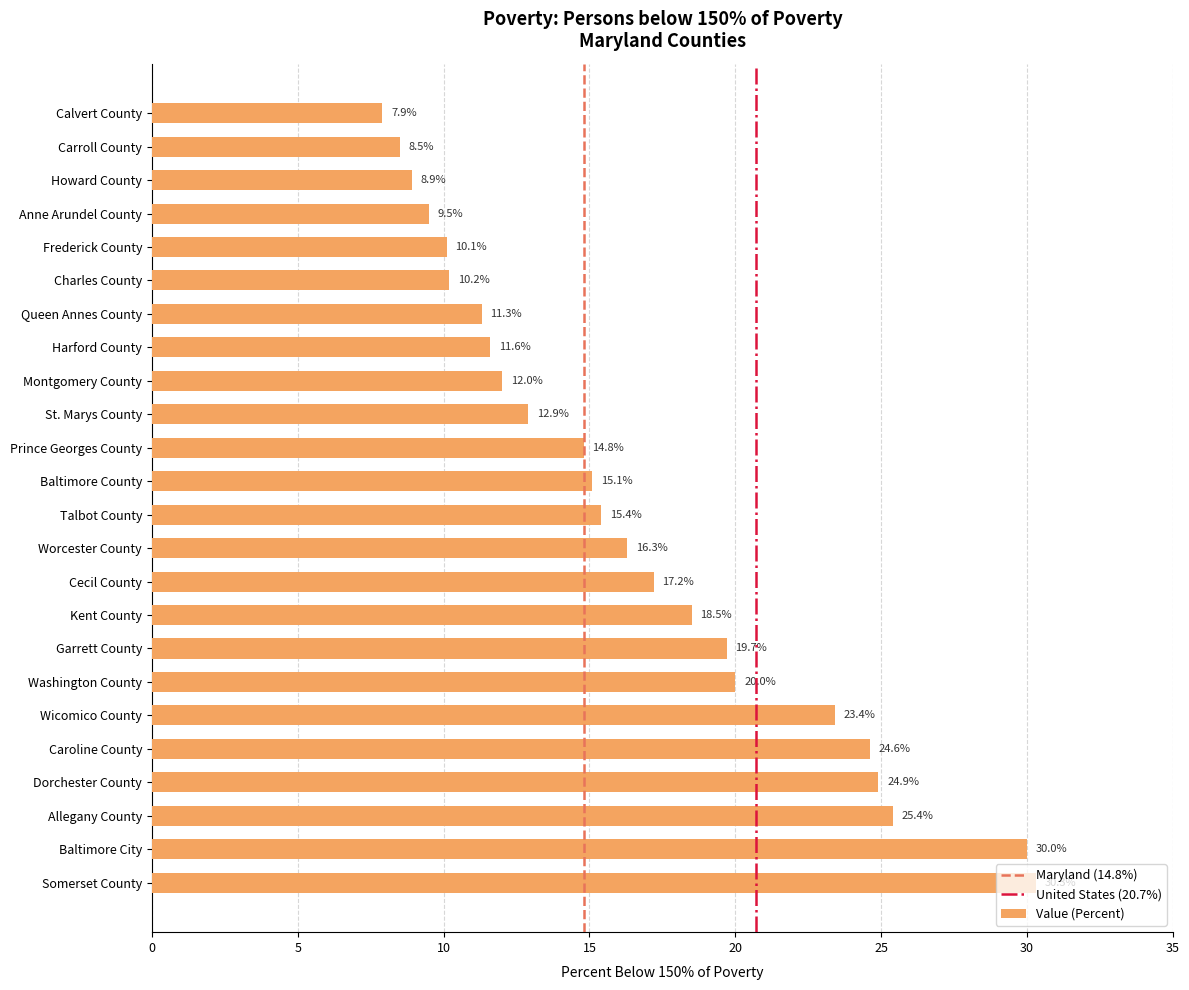

Rank the categories by value from highest to lowest.

Somerset County, Baltimore City, Allegany County, Dorchester County, Caroline County, Wicomico County, Washington County, Garrett County, Kent County, Cecil County, Worcester County, Talbot County, Baltimore County, Prince Georges County, St. Marys County, Montgomery County, Harford County, Queen Annes County, Charles County, Frederick County, Anne Arundel County, Howard County, Carroll County, Calvert County